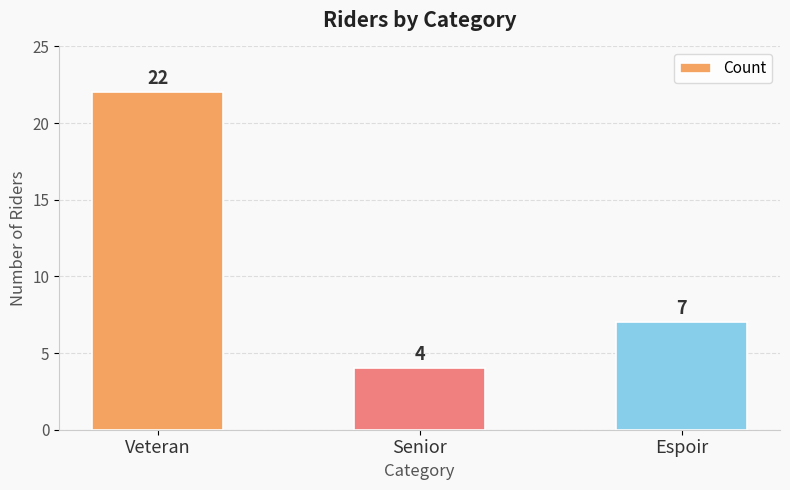

Reading left to right, extract all data points from this chart.

22	4	7